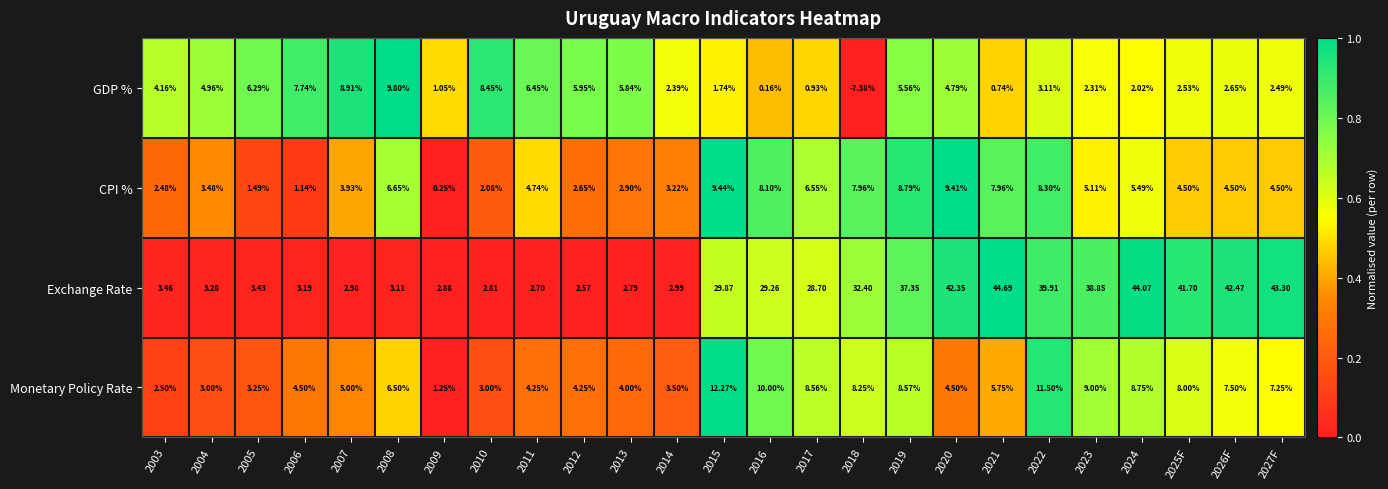

List the series in order of their peak value, lowest first.

CPI %, GDP %, Monetary Policy Rate, Exchange Rate